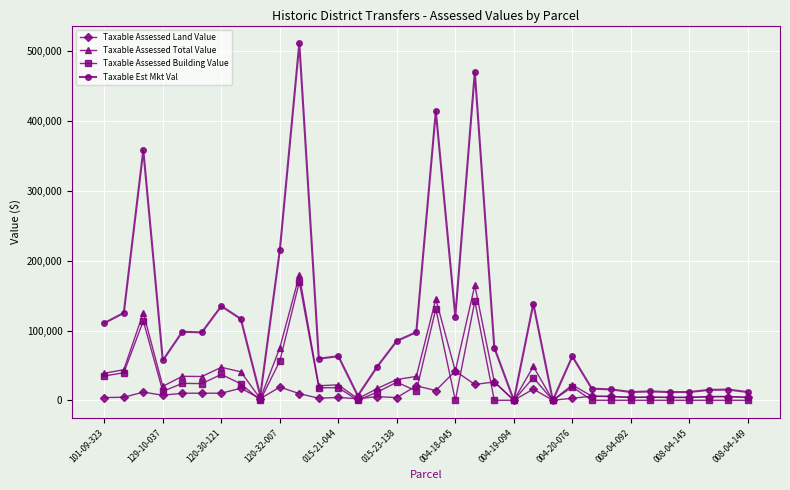

True or false: Taxable Est Mkt Val has more than 2 points higher than both neighbors.

True